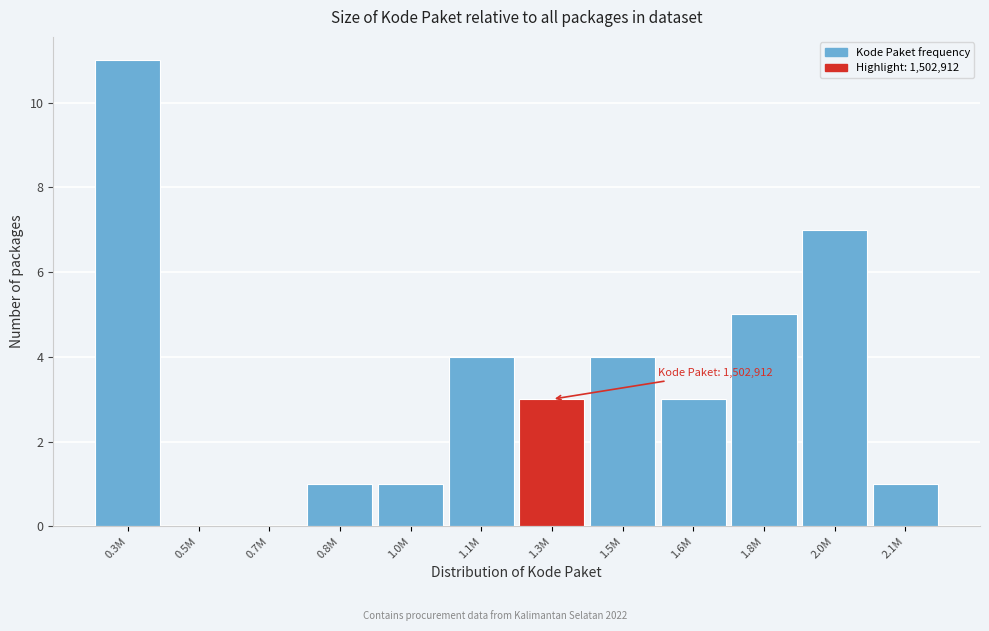

Reading right to left, list all the values displayed in this chart.

2.1M=1	2.0M=7	1.8M=5	1.6M=3	1.5M=4	1.3M=3	1.1M=4	1.0M=1	0.8M=1	0.7M=0	0.5M=0	0.3M=11